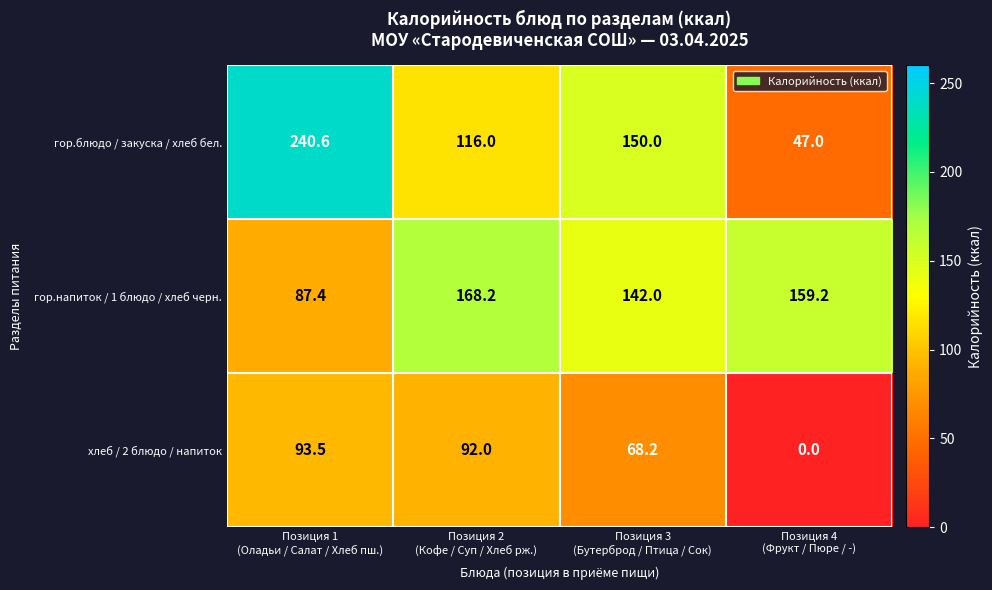

Reading left to right, list all the values displayed in this chart.

гор.блюдо / закуска / хлеб бел.: 240.6	116.0	150.0	47.0
гор.напиток / 1 блюдо / хлеб черн.: 87.4	168.2	142.0	159.2
хлеб / 2 блюдо / напиток: 93.5	92.0	68.2	0.0